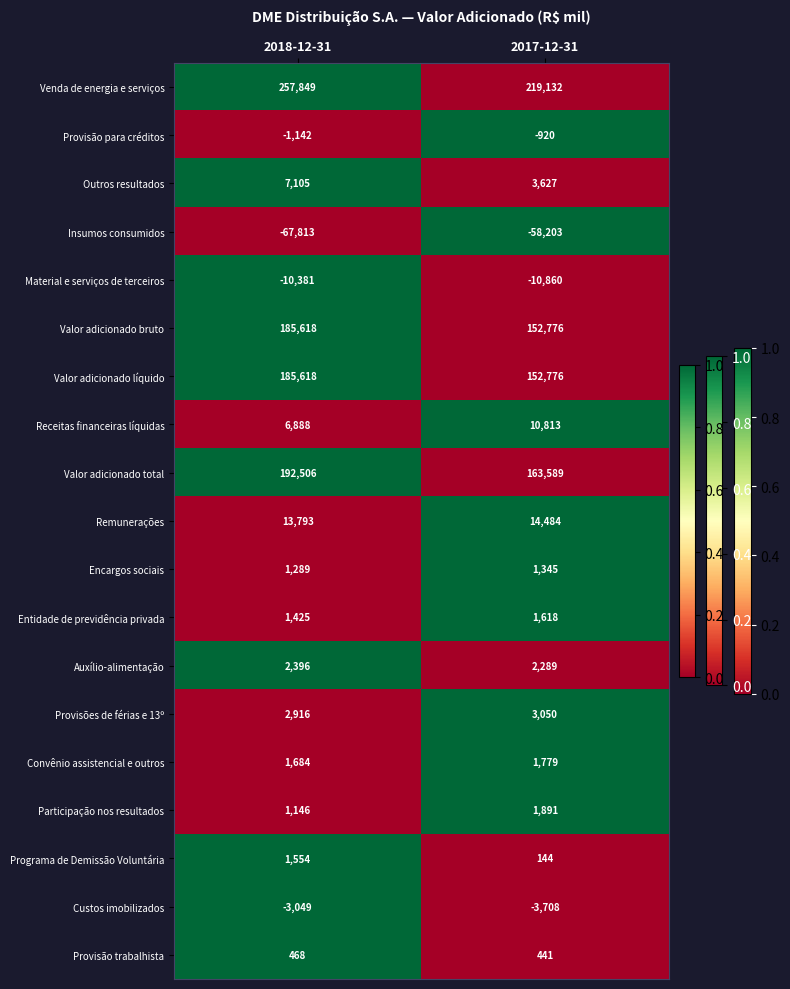

What is the maximum value for Provisão para créditos?

-920